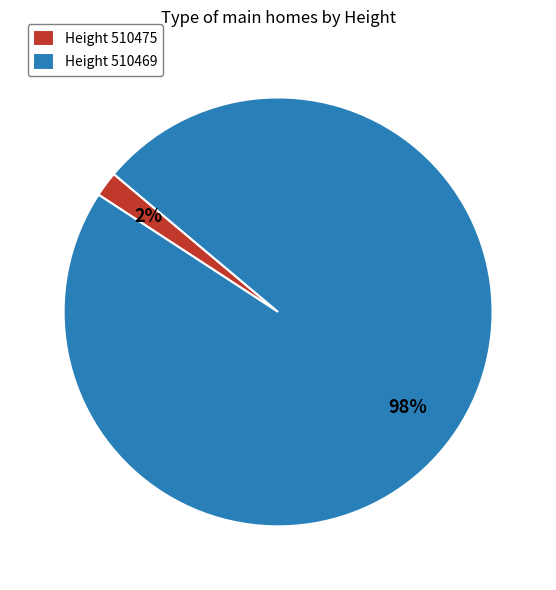

To the nearest percent, what is the combined percentage of Height 510475 and Height 510469?

100%